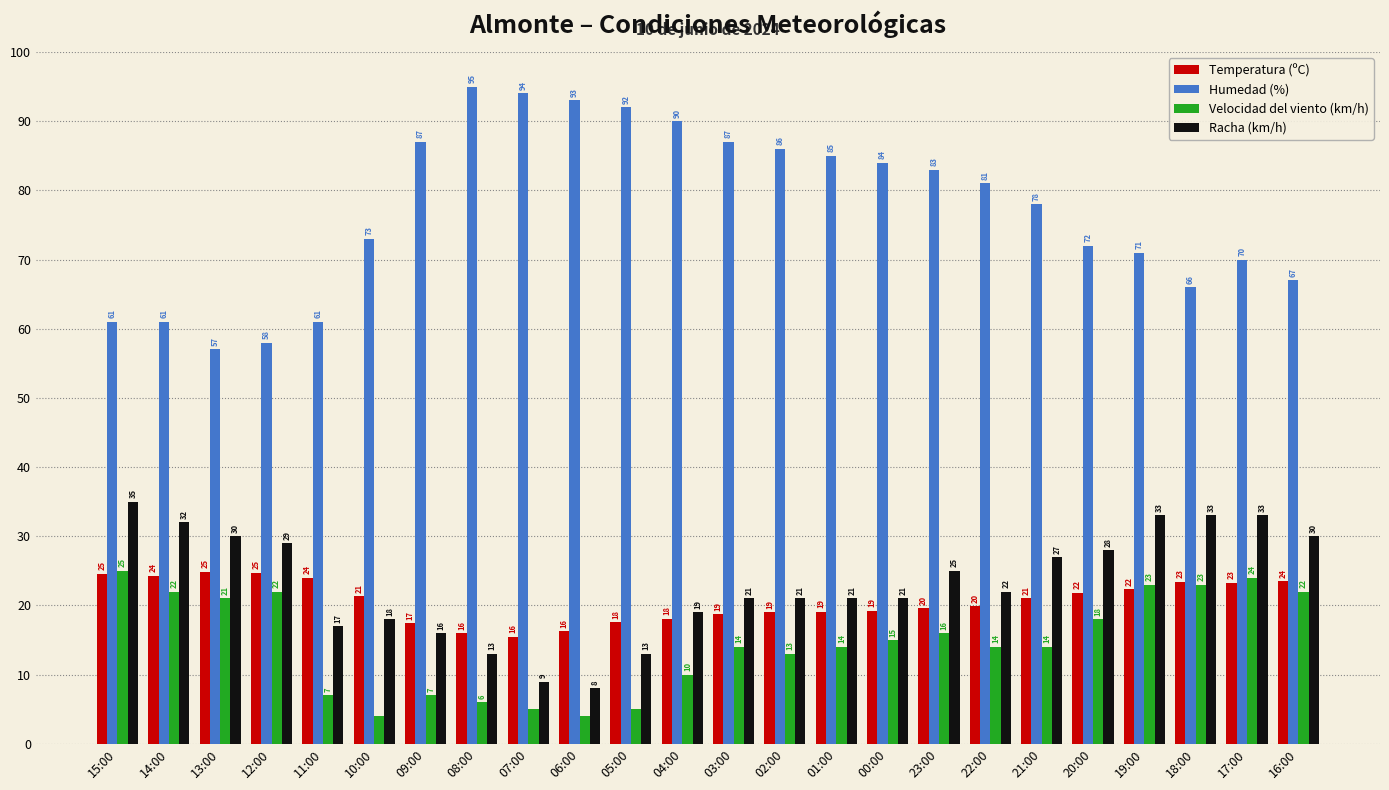

Is it true that Velocidad del viento (km/h) equals 6.9 at 12:00?

False